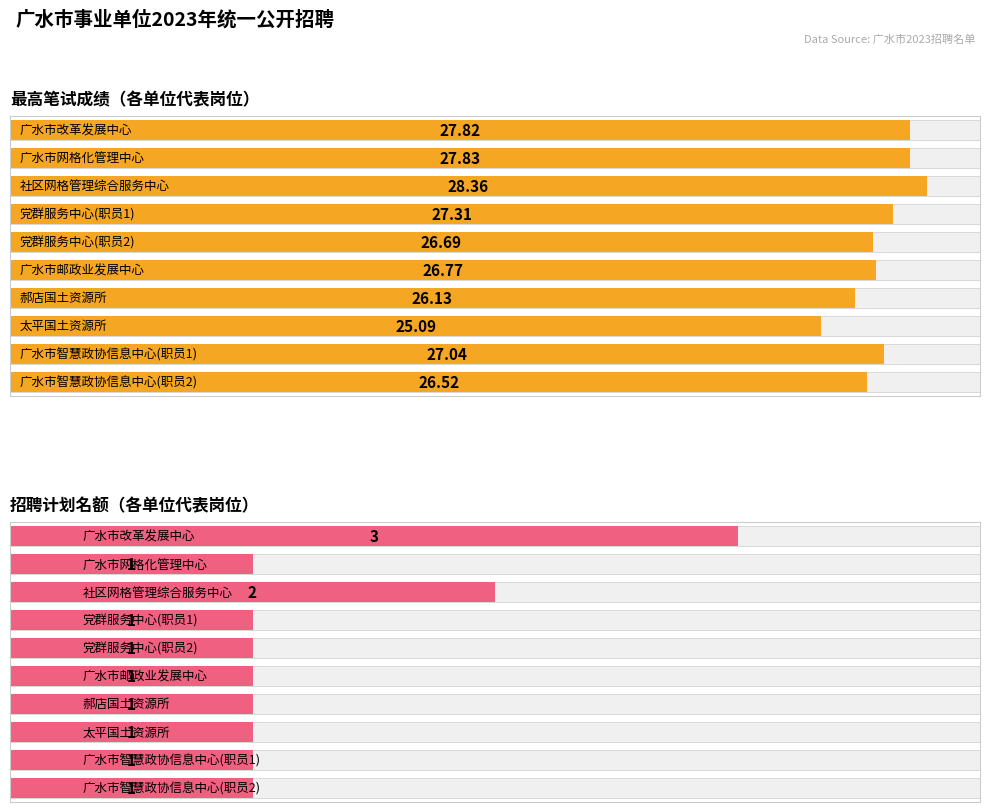

What is the label of the 8th bar from the right?

社区网格管理综合服务中心